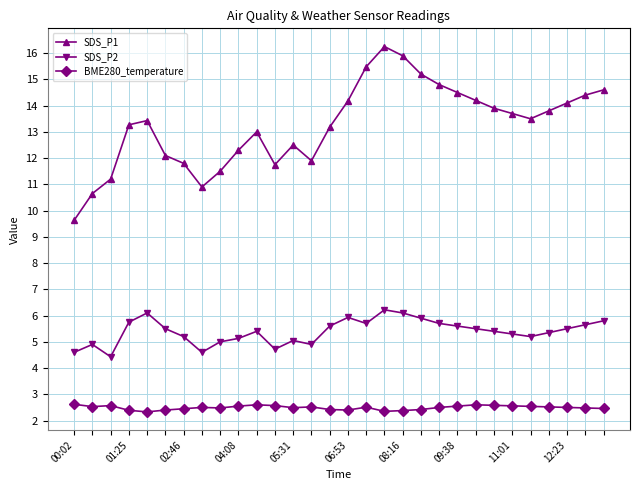

True or false: SDS_P1 and BME280_temperature intersect in this chart.

False